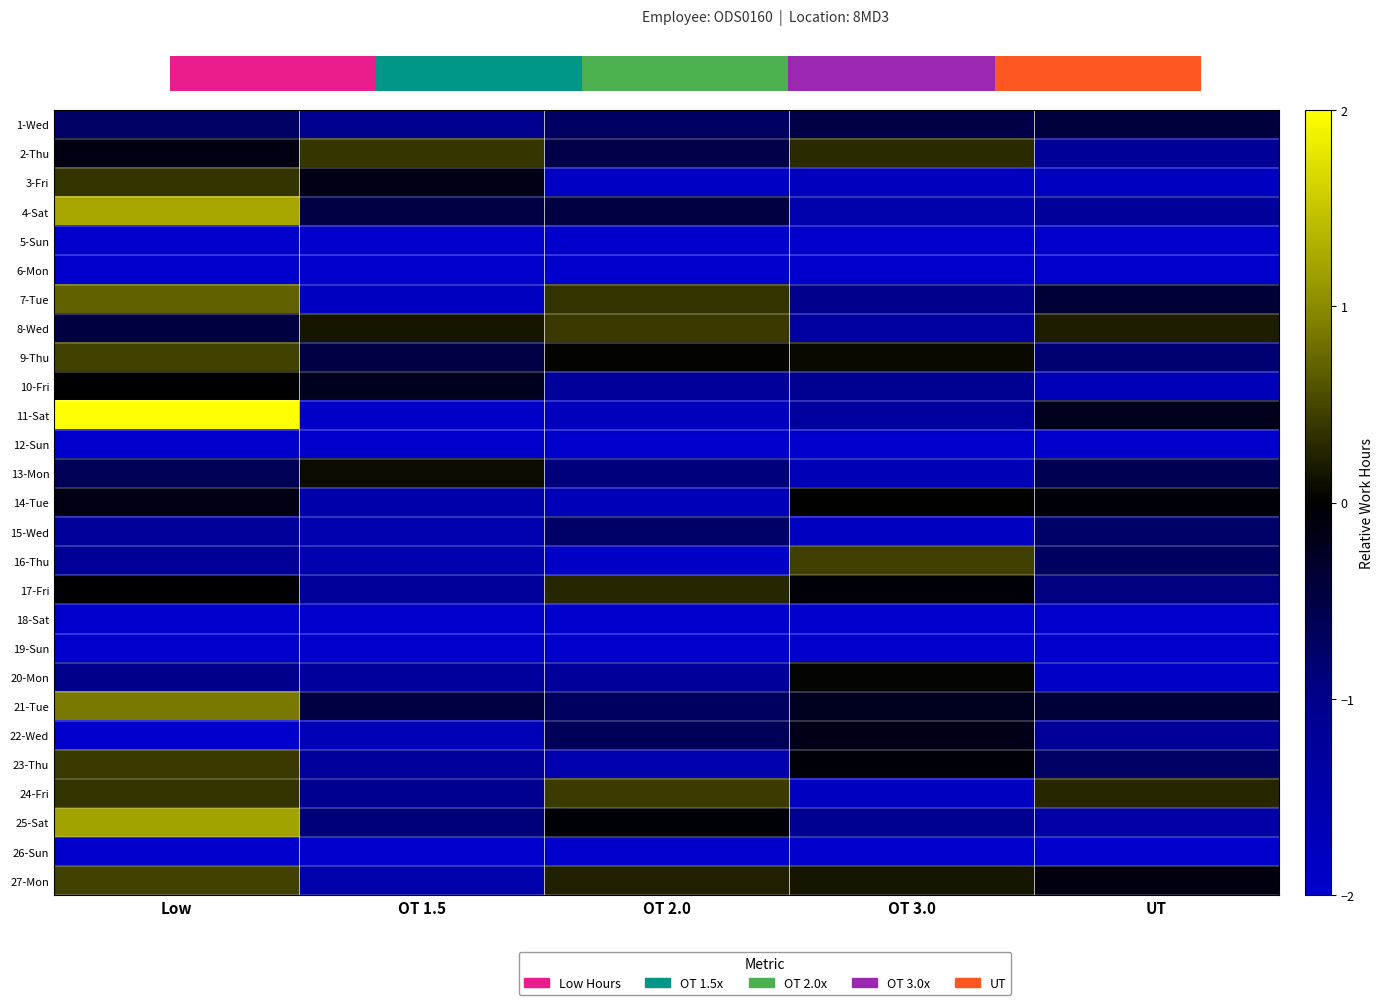

Is it true that 11-Sat equals -0.9 at OT 1.5?

False